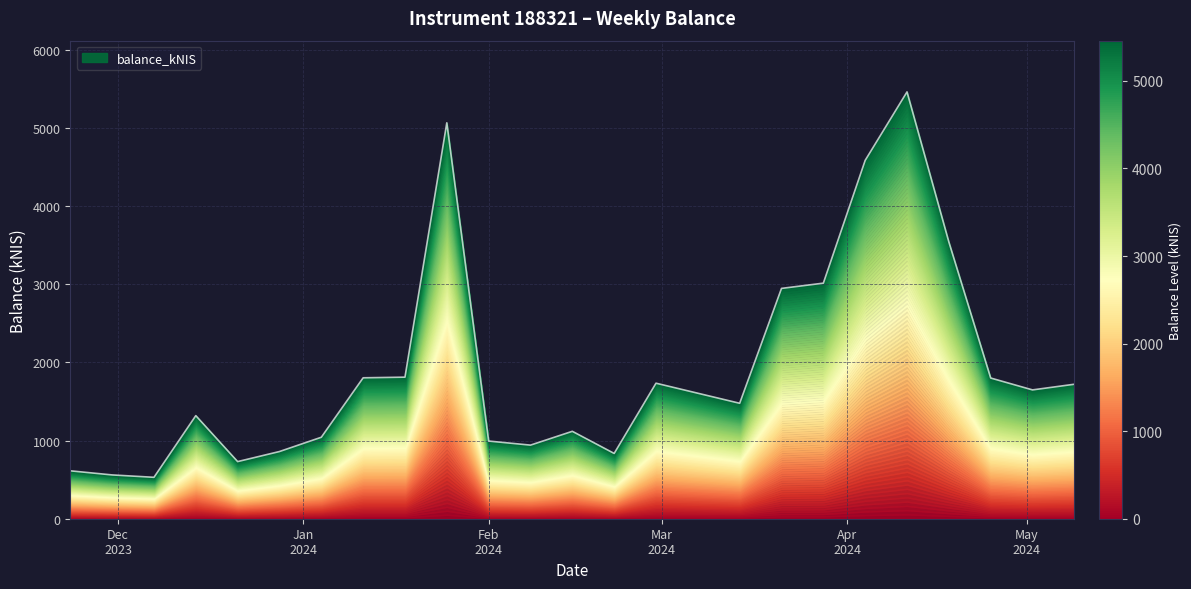

What is the minimum value shown in the chart?

529.8